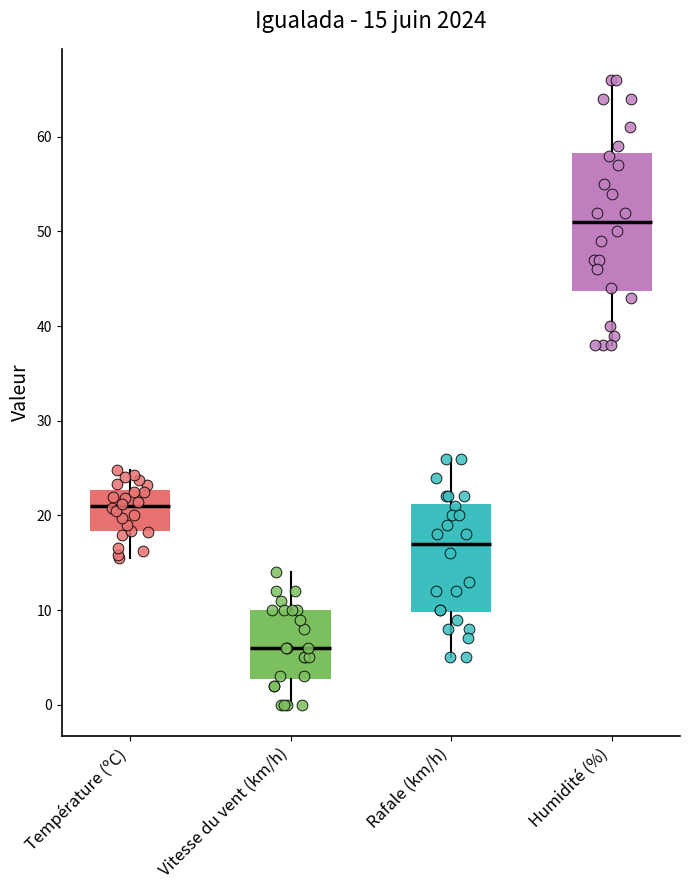

Which box's median line is the lowest?

Vitesse du vent (km/h)